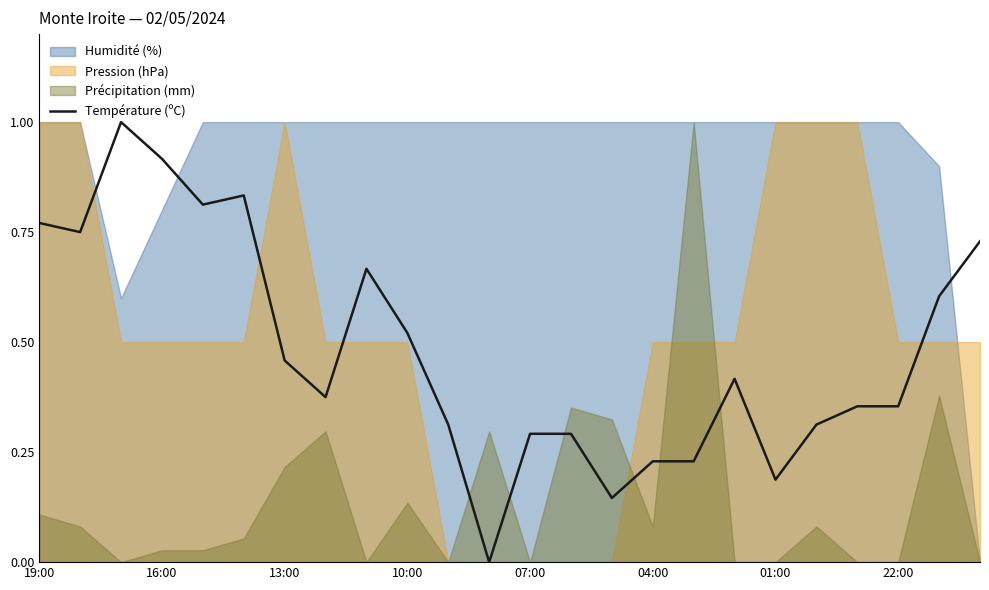

What is the highest value of the Température (ºC) series?

1.0